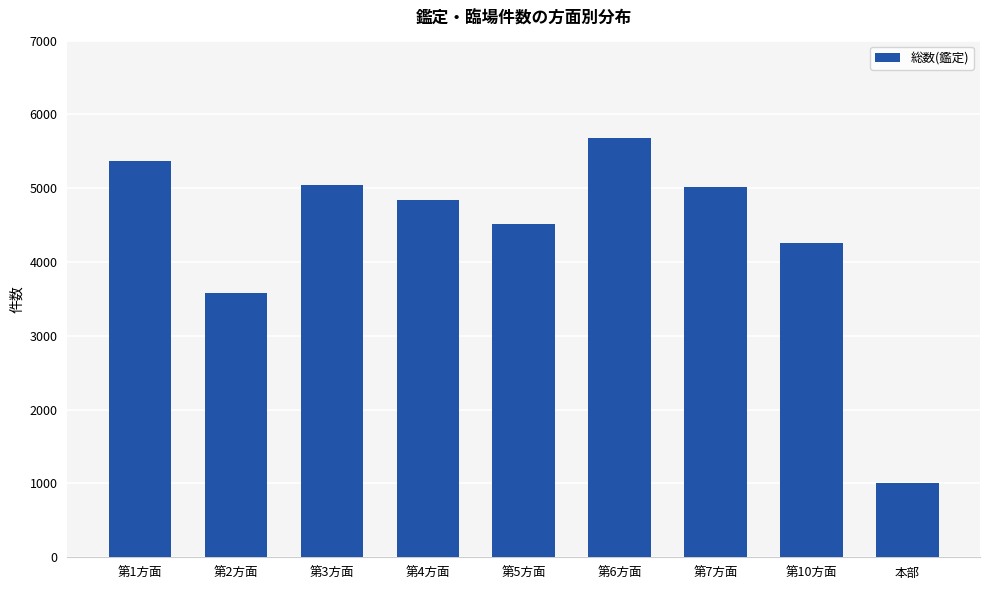

The value at 本部 is 1000. True or false?

True